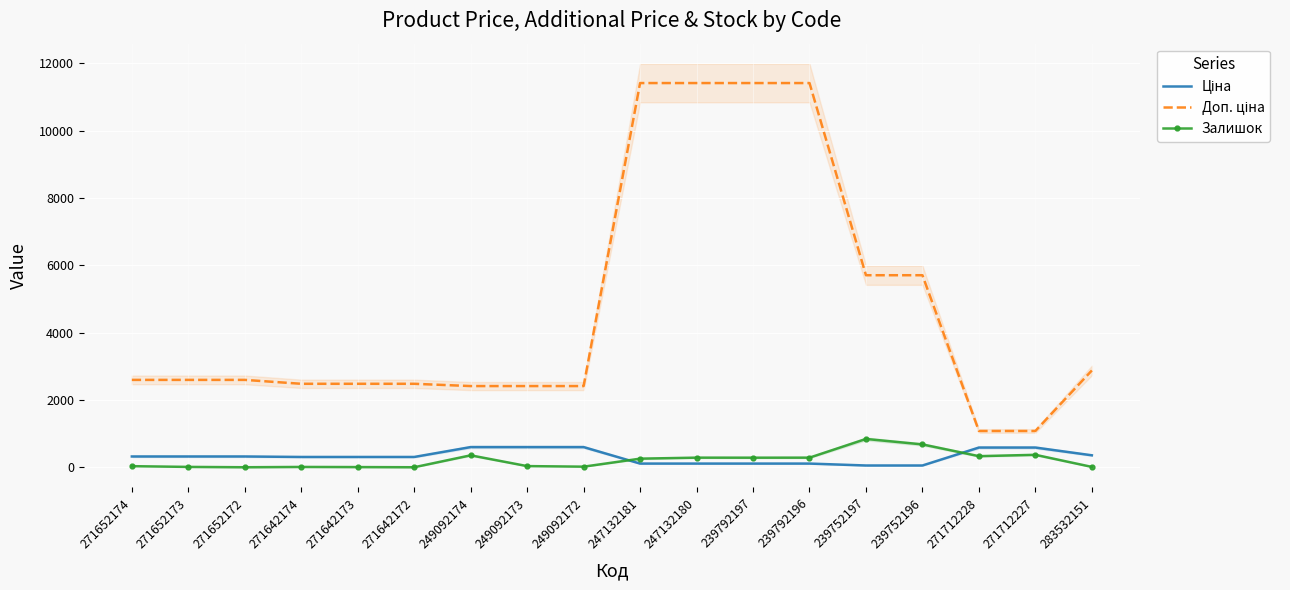

What is the spread (max minus min) of values at 249092174?

2055.8